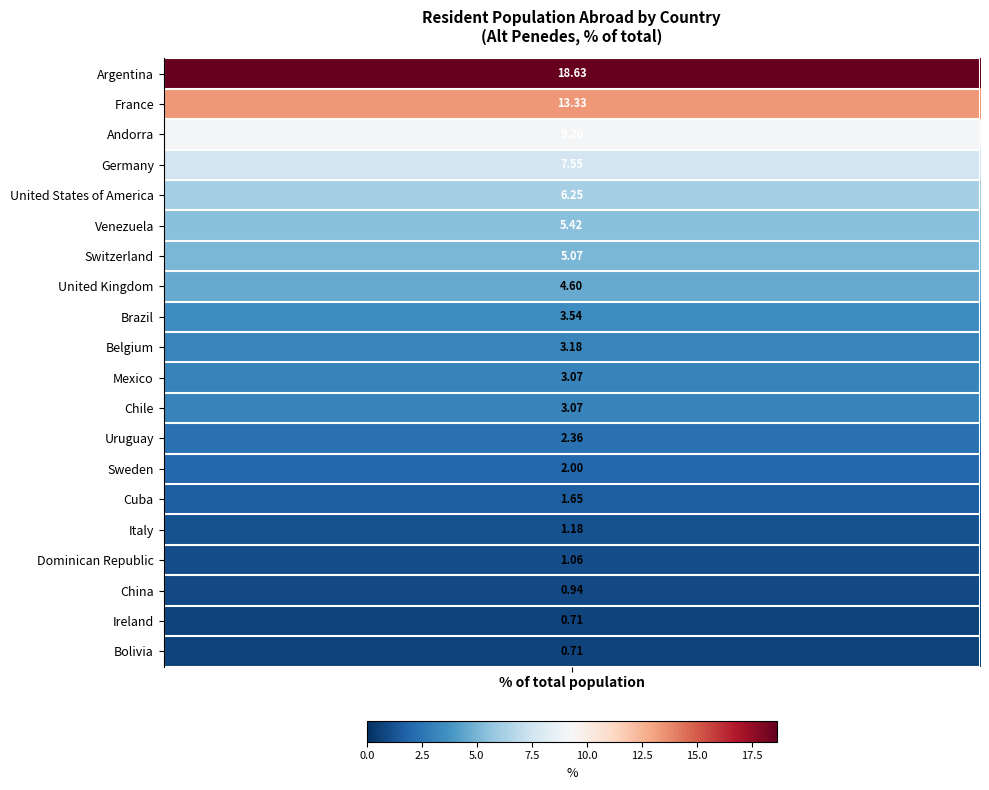

The chart shows a value of 0.6 at Italy. True or false?

False